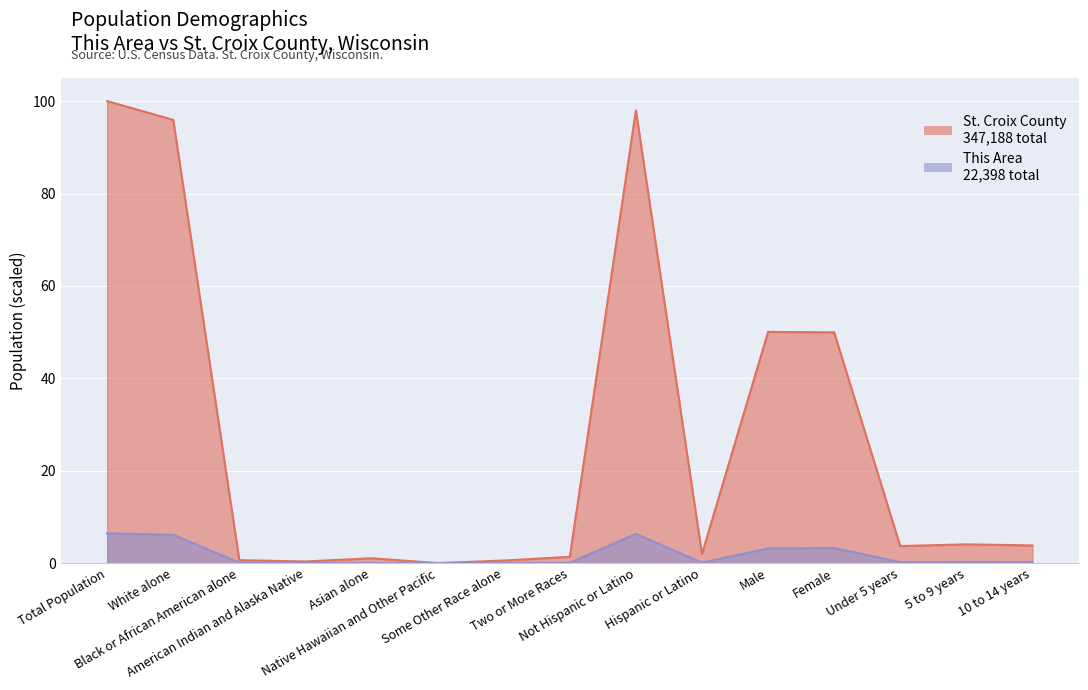

The This Area series shows 10.3 at White alone. True or false?

False